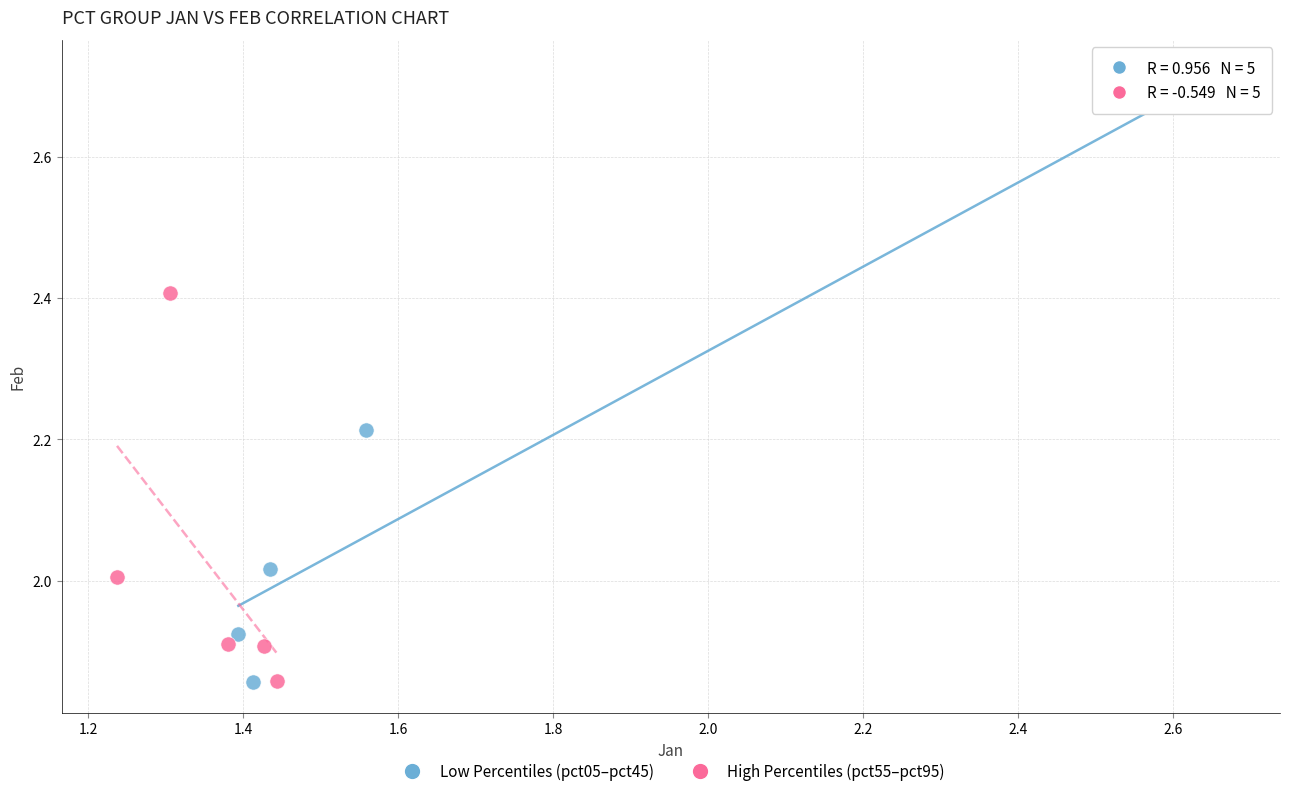

Which series reaches the maximum Y coordinate?

Low Percentiles (pct05–pct45)